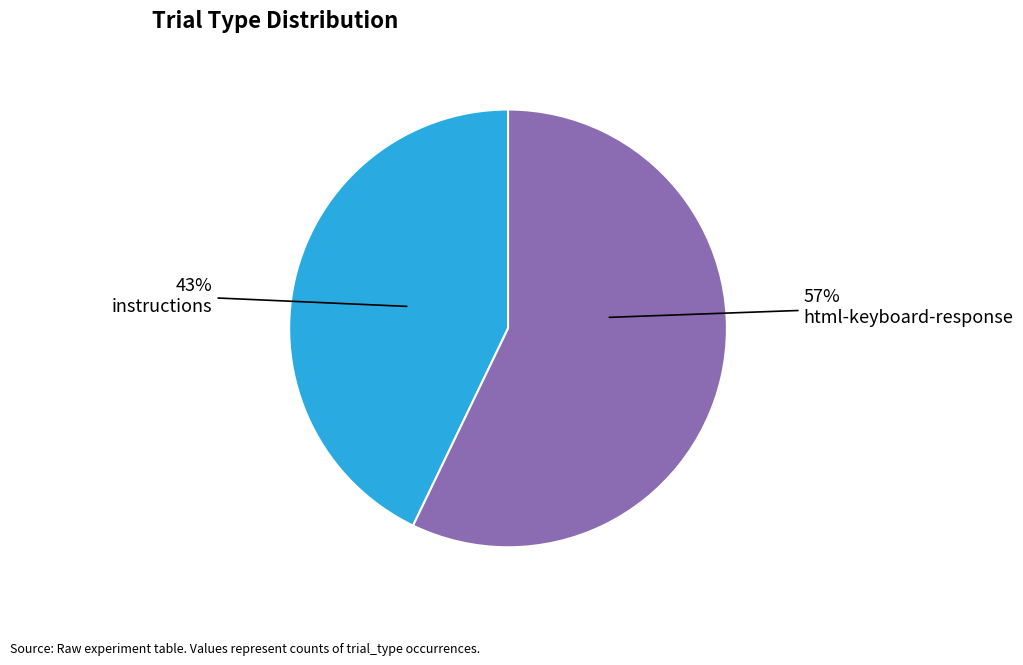

What is the largest slice in the pie chart?

html-keyboard-response